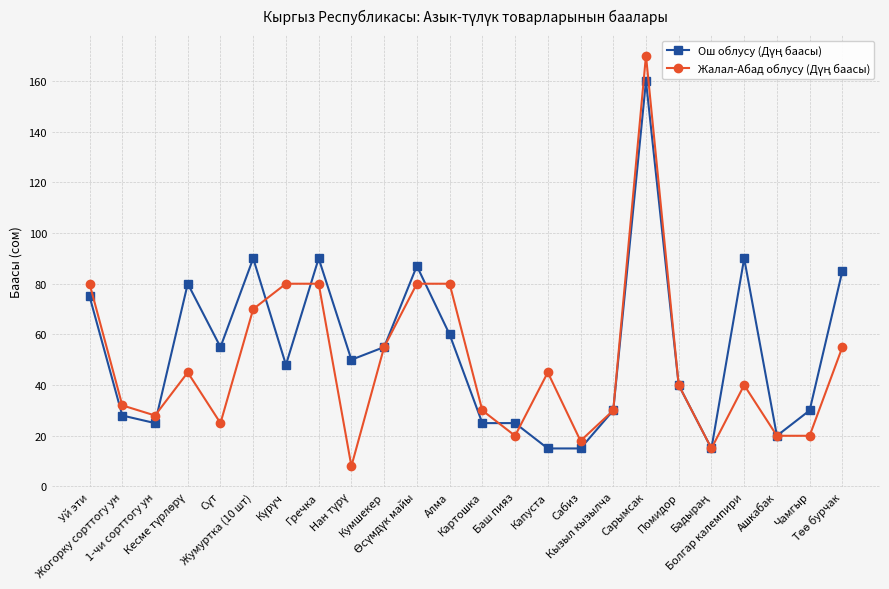

What is the smallest value displayed?

8